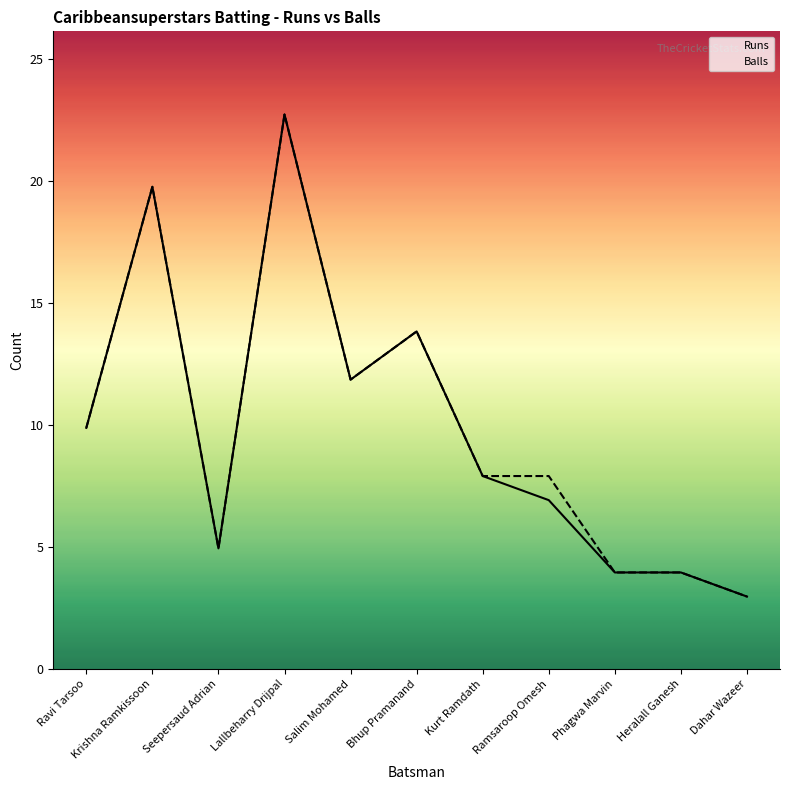

How many lines are shown in the chart?

2